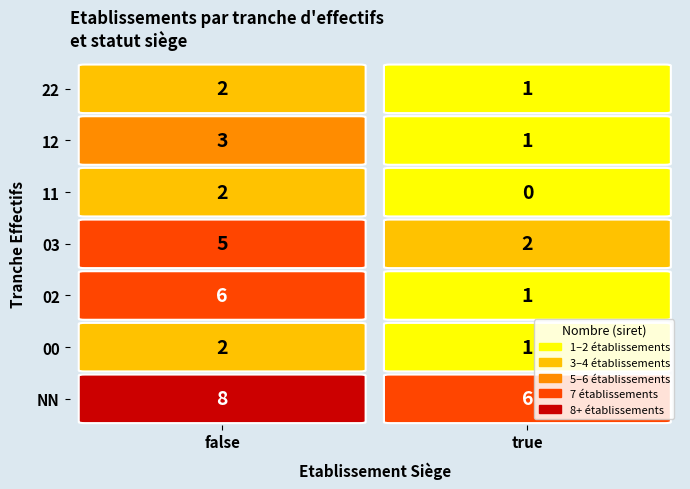

How many false values are between 2 and 6?

6